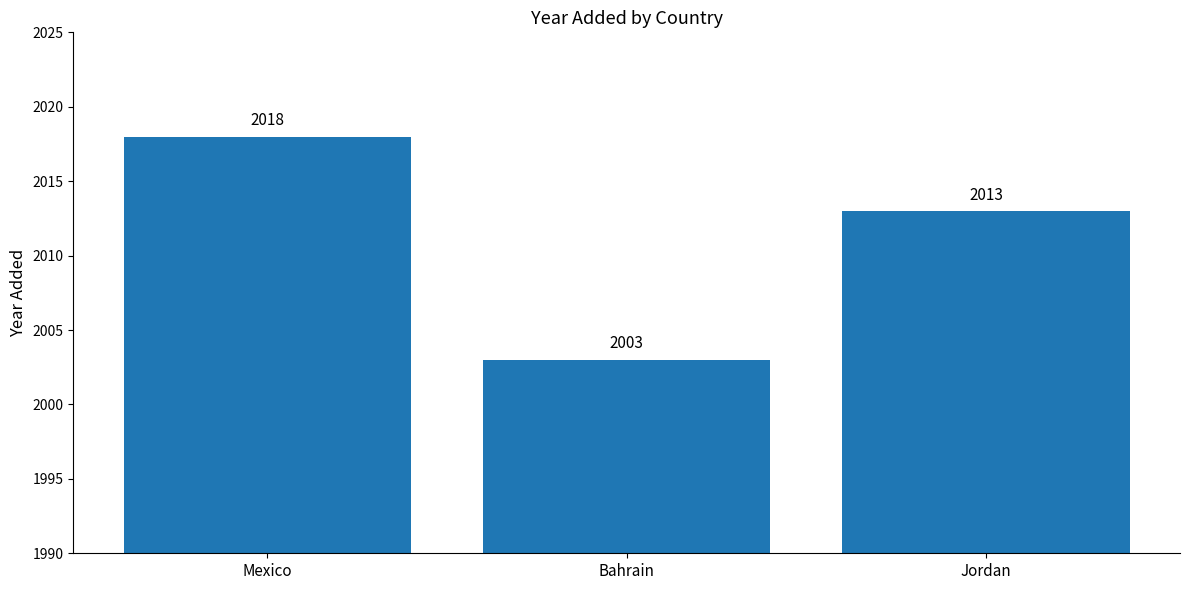

How many values are below 2013?

1